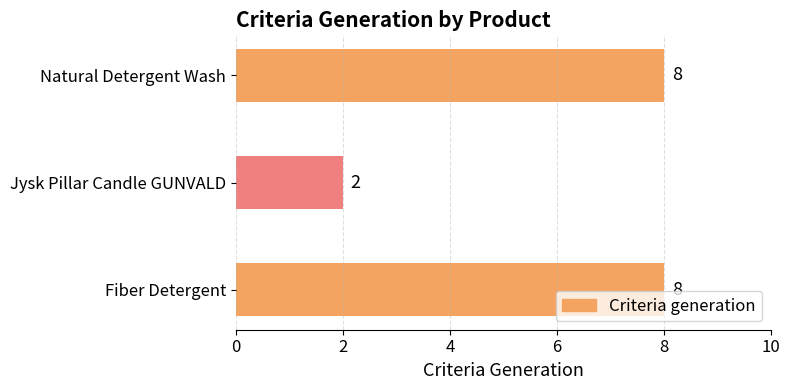

Which category has the lowest value across all series?

Jysk Pillar Candle GUNVALD